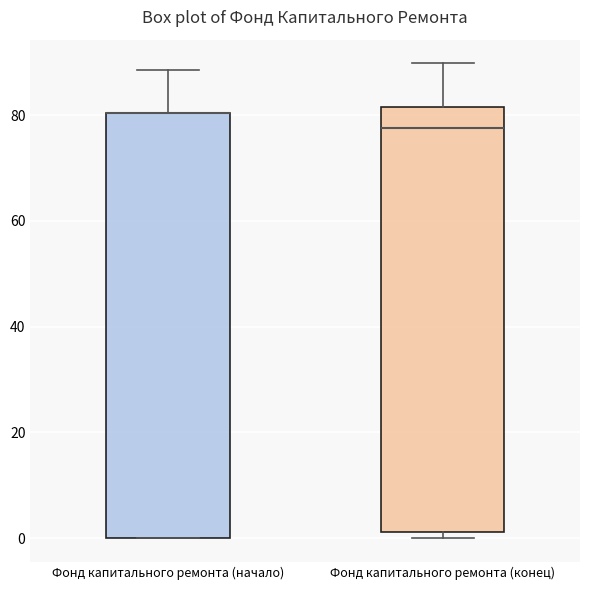

Reading left to right, read every box against the y-axis: the position of its median line, the range the box covers, and the ends of its whiskers. The values are not printed on the chart, so give them approximately, as read against the axis.

Фонд капитального ремонта (начало): median 80 (drawn on the box's upper edge), box 0 to 80, whiskers 0 to 88
Фонд капитального ремонта (конец): median 78, box 2 to 82, whiskers 0 to 90